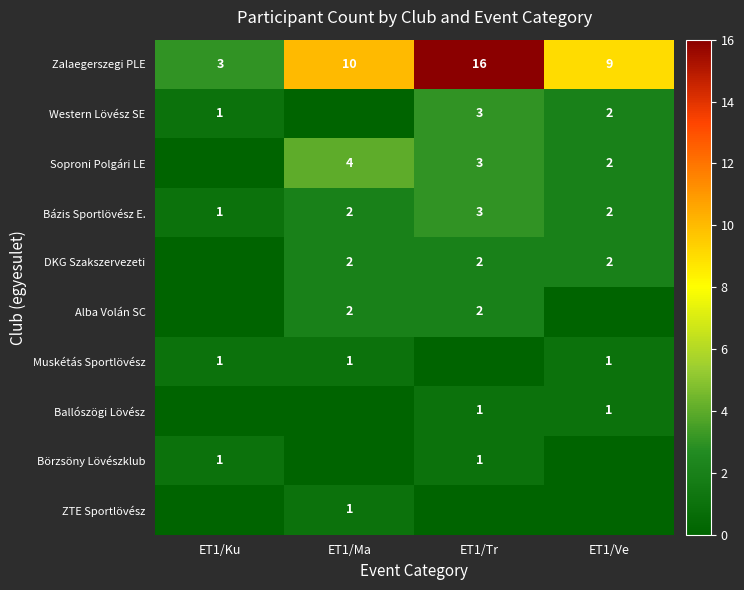

What is the sum of all Bázis Sportlövész E. values?

8